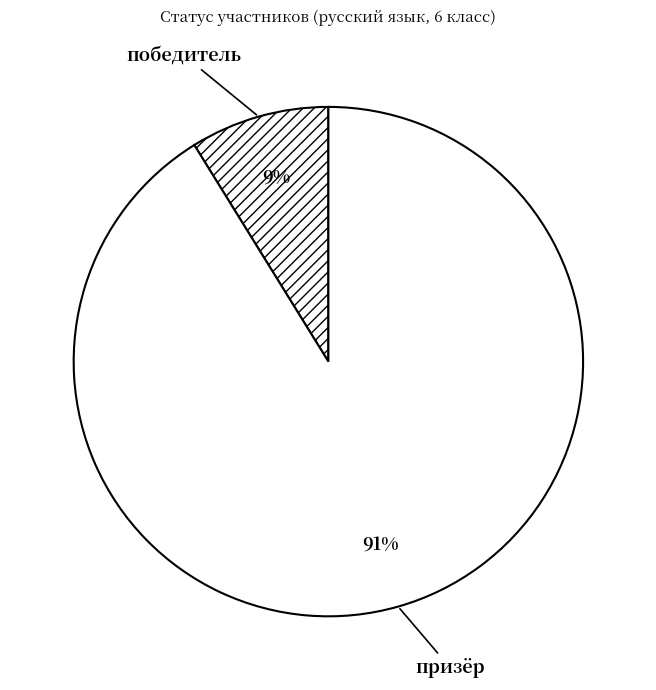

Rank the categories by value from lowest to highest.

победитель, призёр